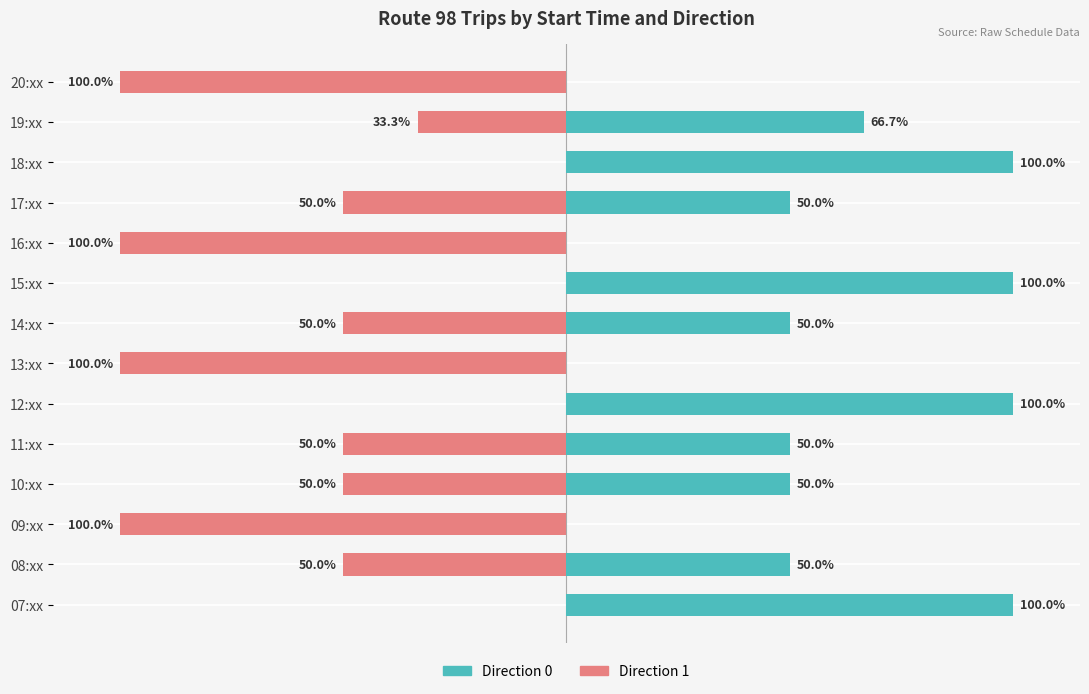

How many data points in Direction 1 are above -50?

5